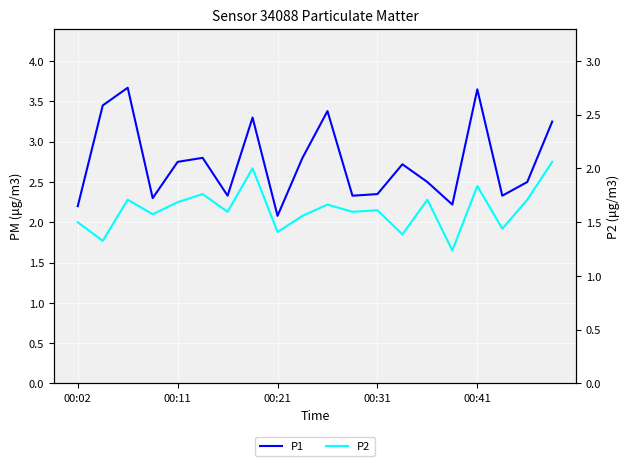

Rank the series at 11 from highest to lowest value.

P1, P2